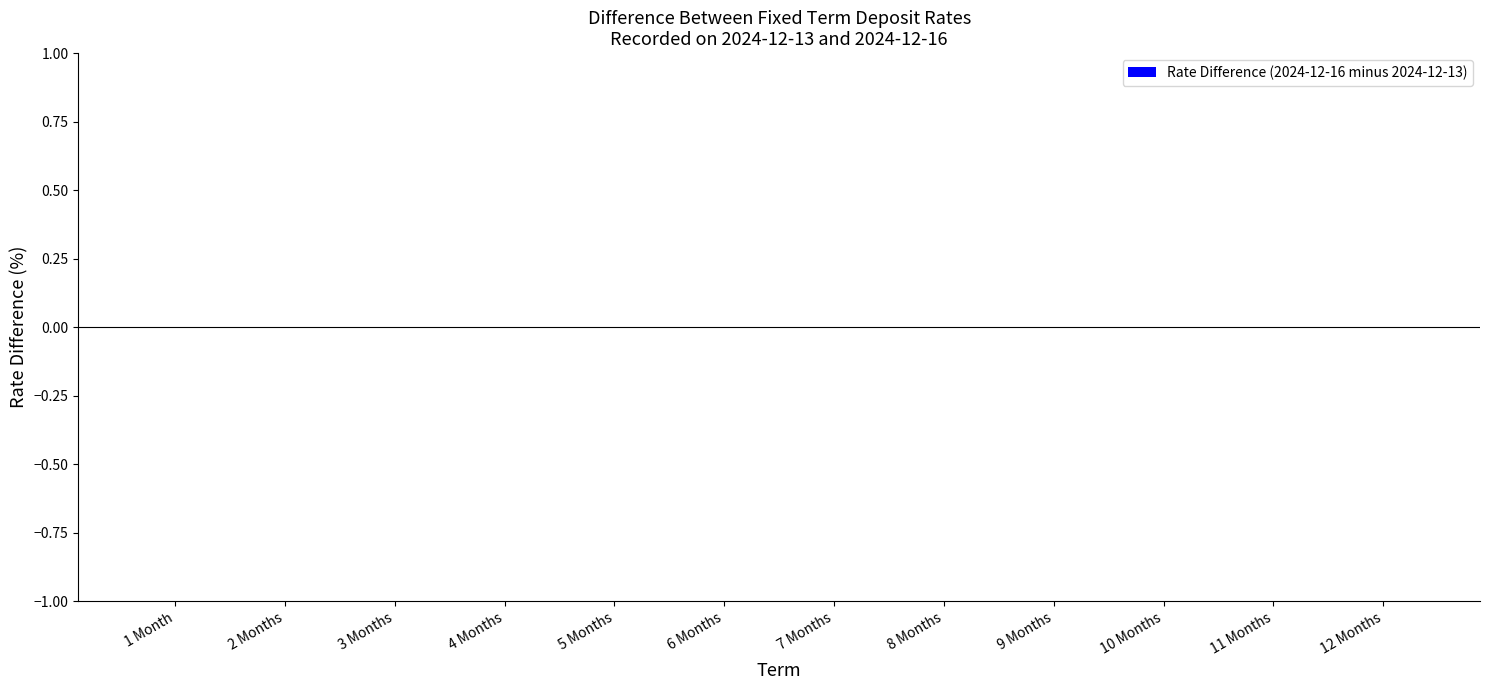

Are the bars horizontal?

No